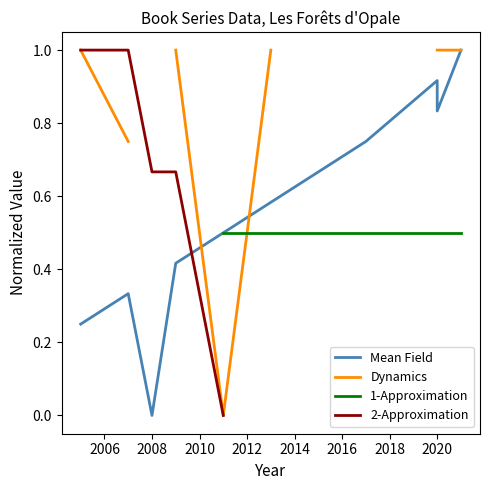

True or false: 1-Approximation has a value of 0.5 at 2012.

True